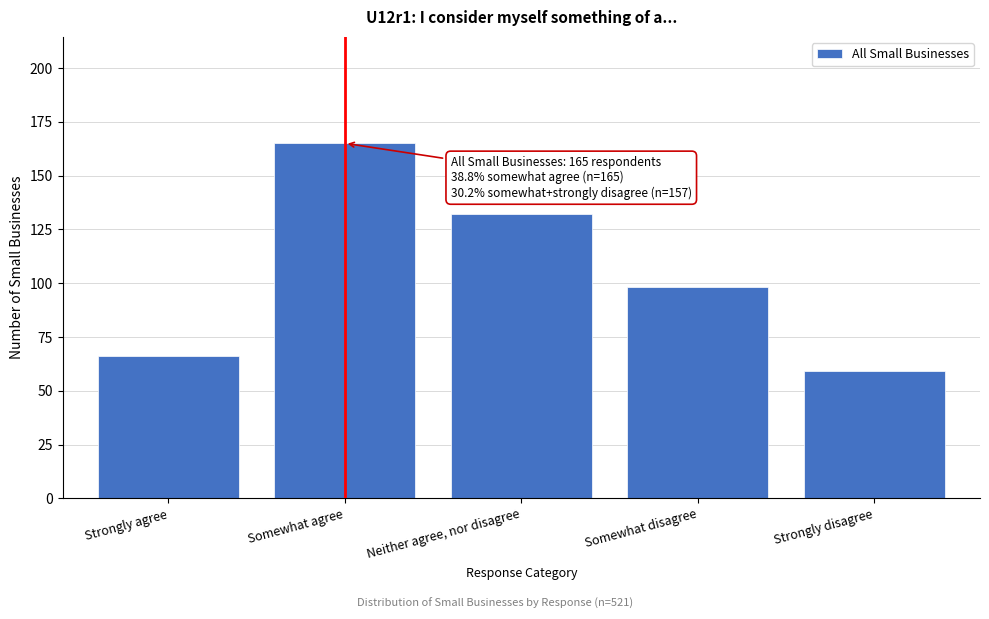

Reading right to left, what are all the values shown in this chart?

Strongly disagree=59	Somewhat disagree=98	Neither agree, nor disagree=132	Somewhat agree=165	Strongly agree=66